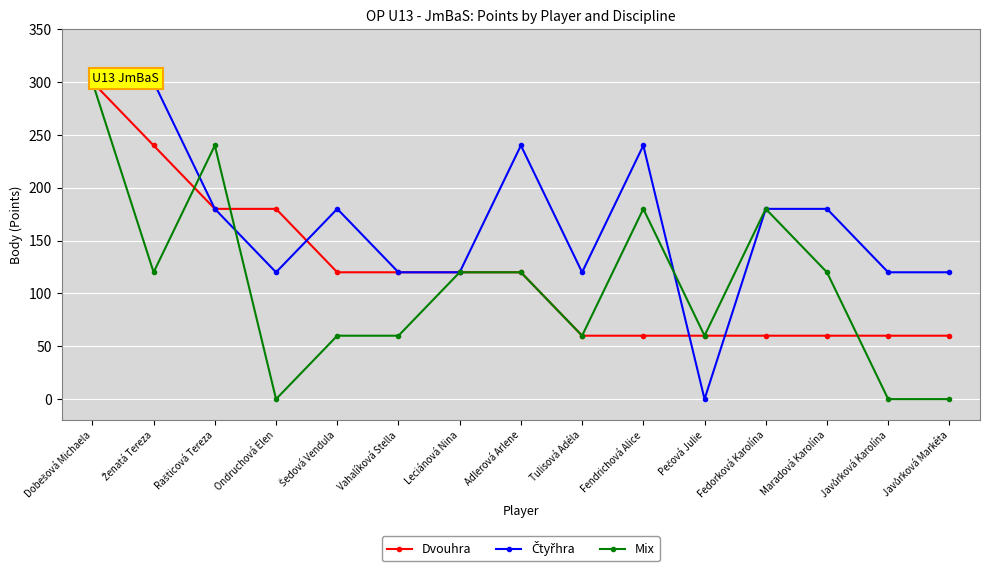

What is the average value of the Dvouhra series?

120